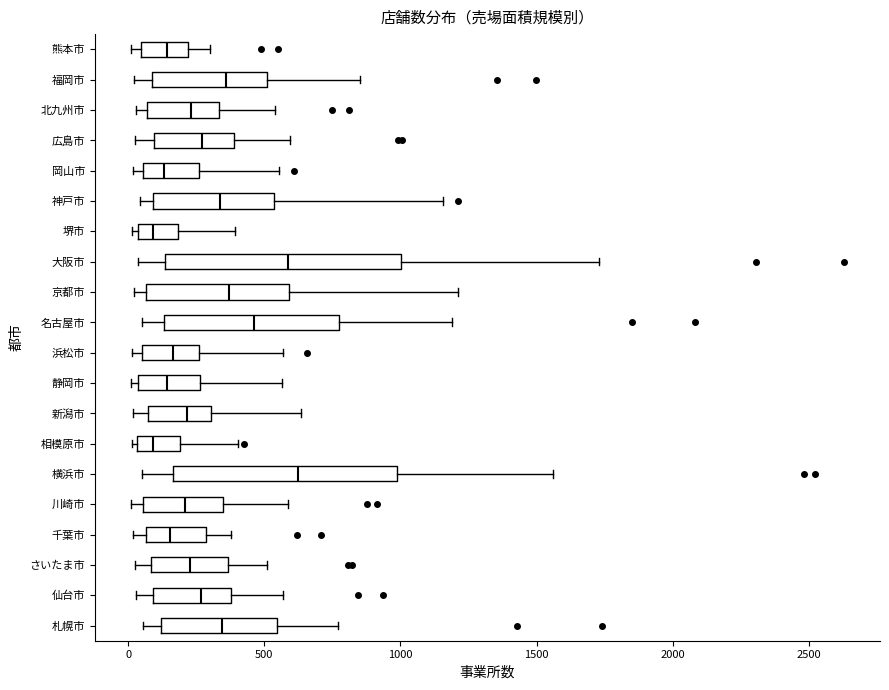

Reading bottom to top, read every box against the x-axis: the position of its median line, the range the box covers, and the ends of its whiskers. The values are not printed on the chart, so give them approximately, as read against the axis.

札幌市: median 350, box 100 to 550, whiskers 50 to 750
仙台市: median 250, box 100 to 400, whiskers 50 to 550
さいたま市: median 250, box 100 to 350, whiskers 50 to 500
千葉市: median 150, box 50 to 300, whiskers 0 to 400
川崎市: median 200, box 50 to 350, whiskers 0 to 600
横浜市: median 600, box 150 to 1000, whiskers 50 to 1550
相模原市: median 100, box 50 to 200, whiskers 0 to 400
新潟市: median 200, box 50 to 300, whiskers 0 to 650
静岡市: median 150, box 50 to 250, whiskers 0 to 550
浜松市: median 150, box 50 to 250, whiskers 0 to 550
名古屋市: median 450, box 150 to 800, whiskers 50 to 1200
京都市: median 350, box 50 to 600, whiskers 0 to 1200
大阪市: median 600, box 150 to 1000, whiskers 50 to 1750
堺市: median 100, box 50 to 200, whiskers 0 to 400
神戸市: median 350, box 100 to 550, whiskers 50 to 1150
岡山市: median 150, box 50 to 250, whiskers 0 to 550
広島市: median 250, box 100 to 400, whiskers 50 to 600
北九州市: median 250, box 50 to 350, whiskers 50 (just left of the box's left edge) to 550
福岡市: median 350, box 100 to 500, whiskers 0 to 850
熊本市: median 150, box 50 to 200, whiskers 0 to 300